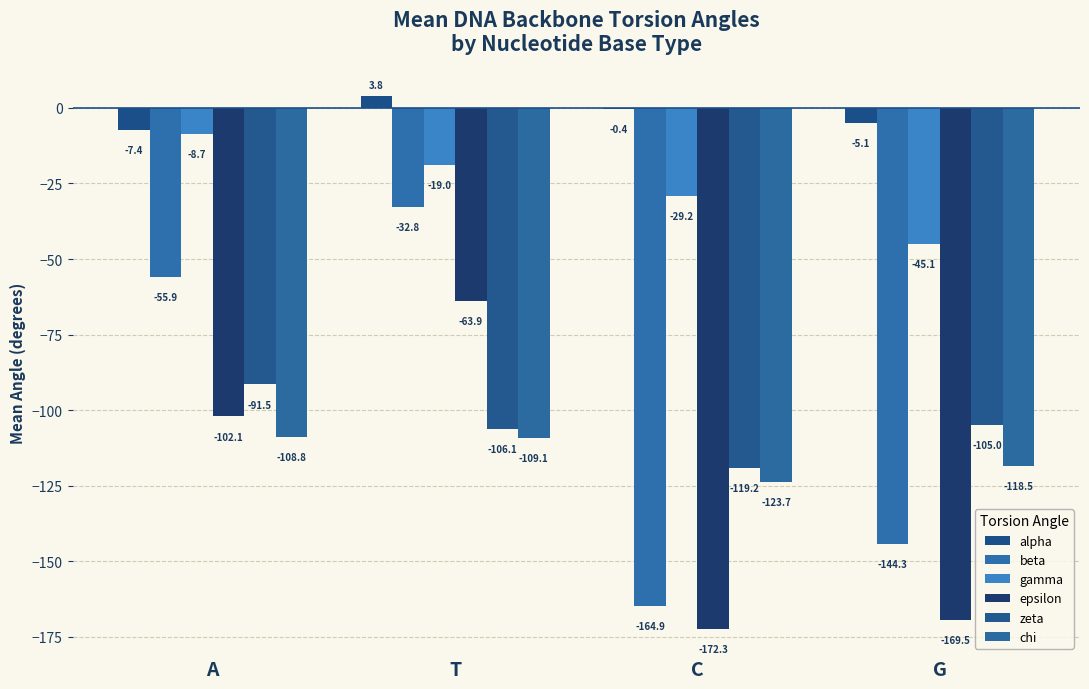

How many data points does each series have?

4